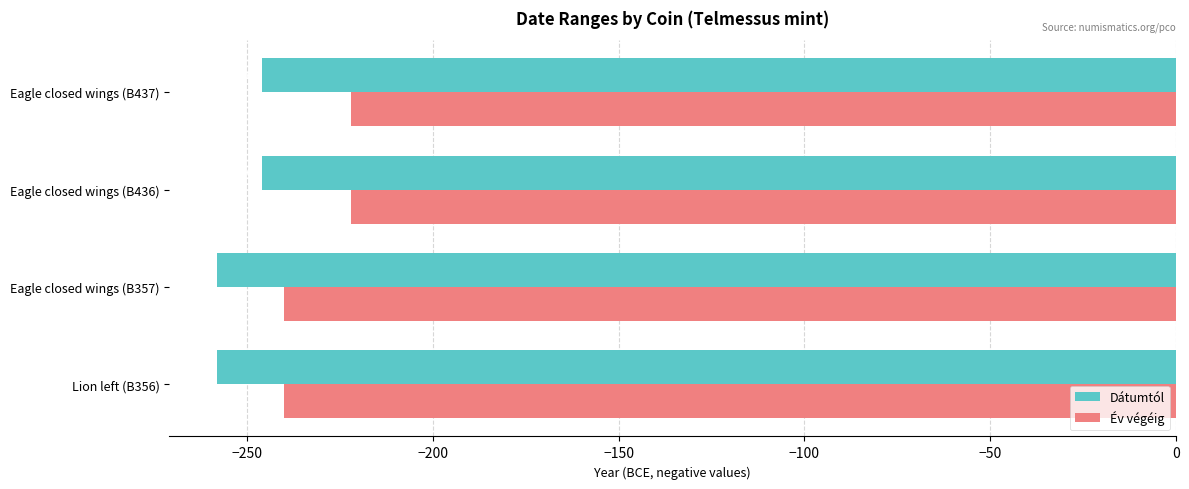

What is the sum of all Év végéig values?

-924